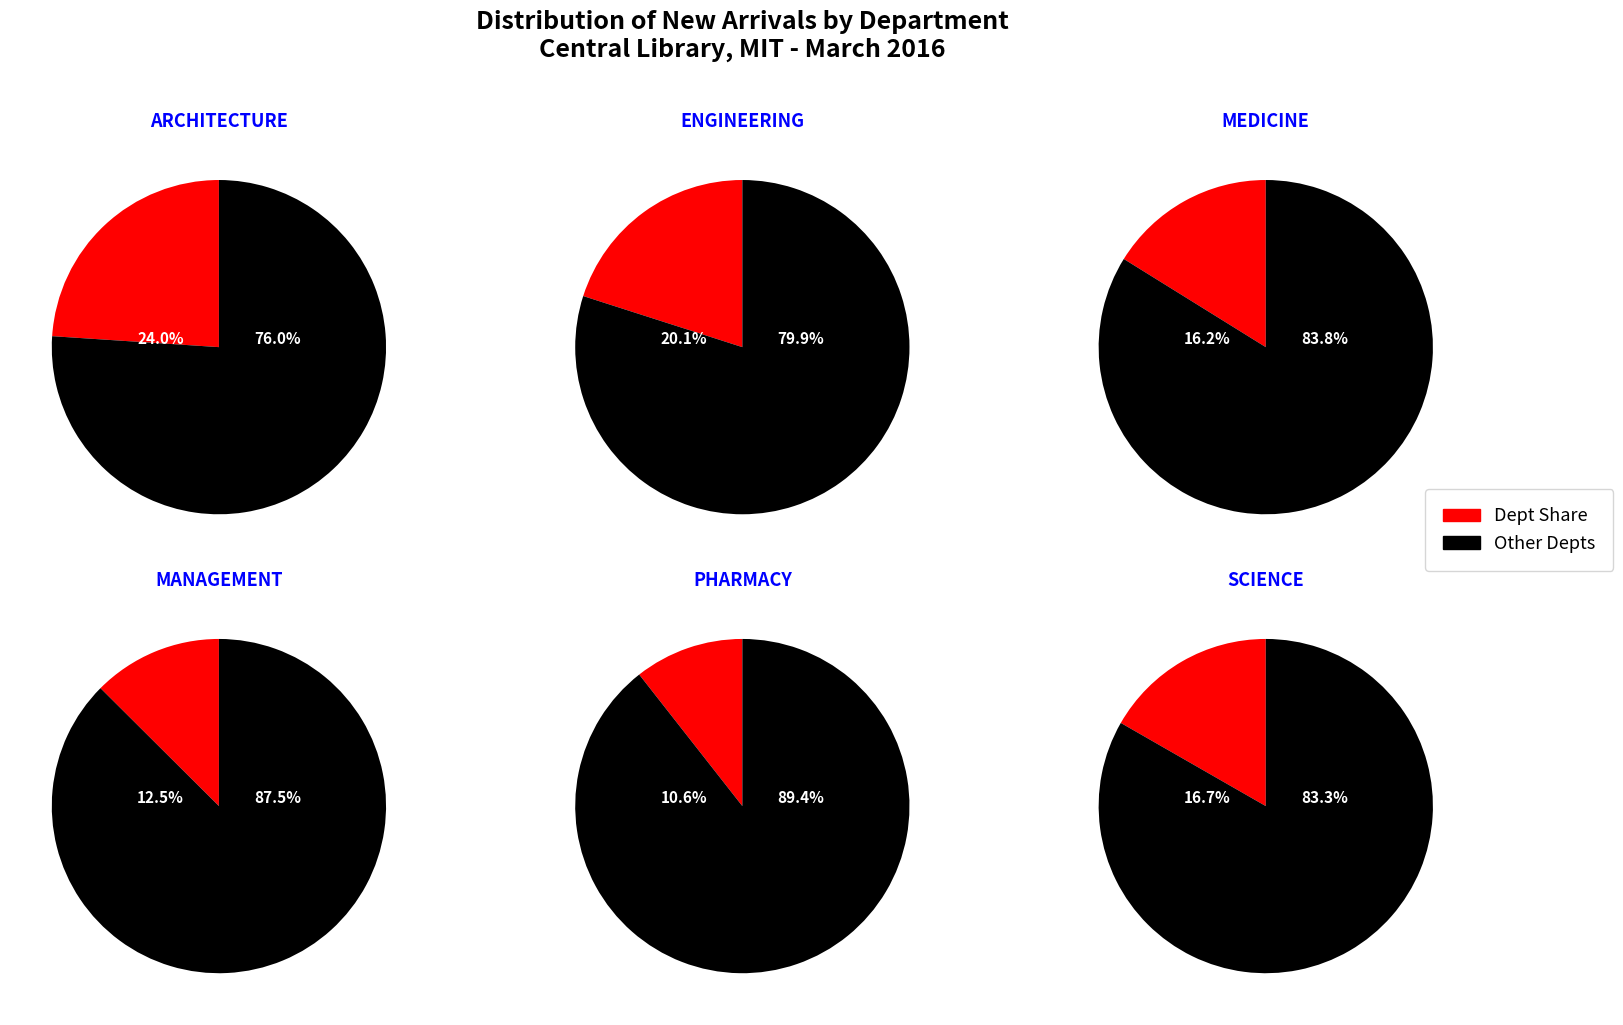

Does counts represent more than half of the total?

No